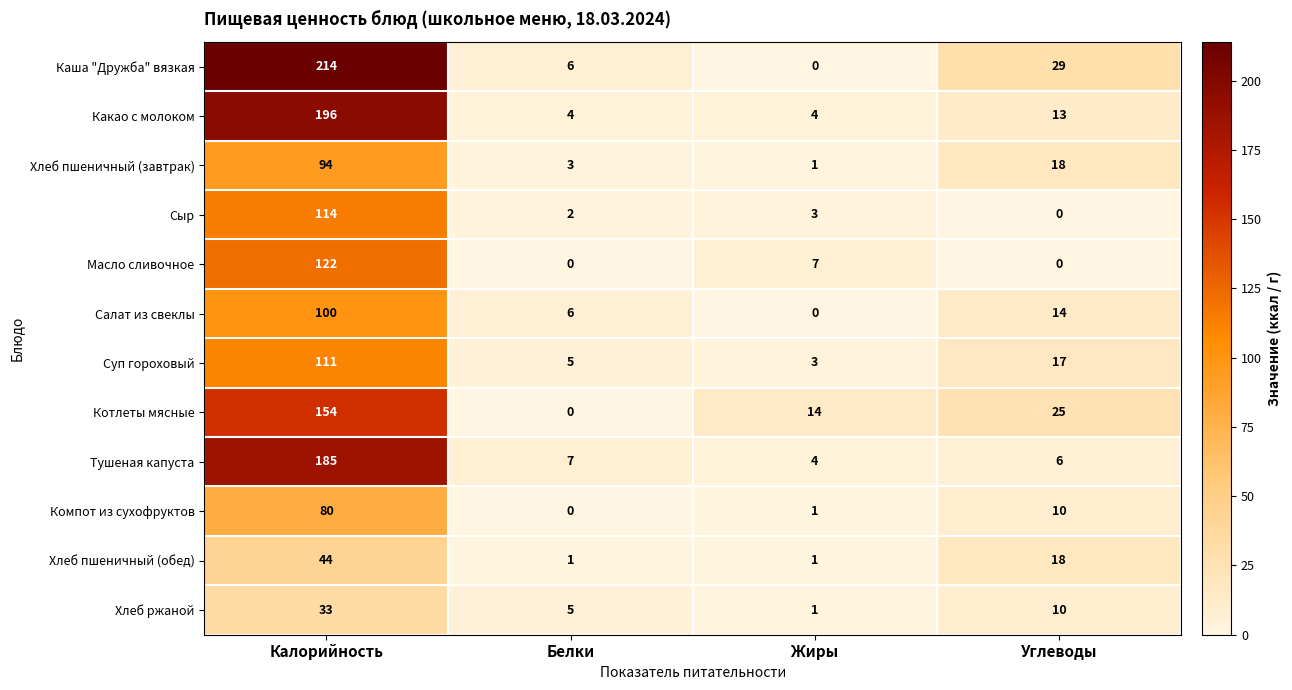

What is the average value of the Каша "Дружба" вязкая series?

62